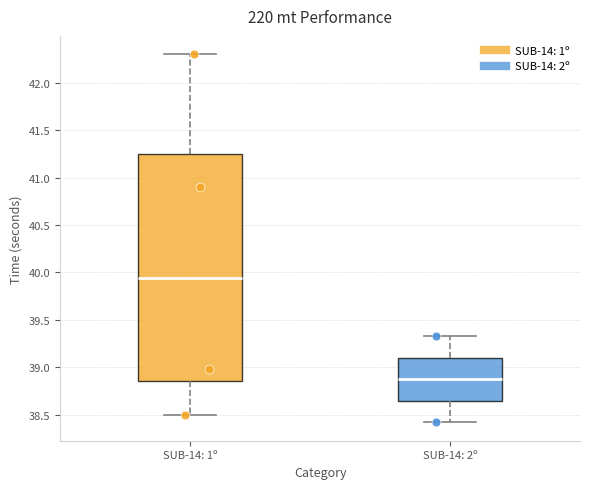

Reading left to right, read every box against the y-axis: the position of its median line, the range the box covers, and the ends of its whiskers. The values are not printed on the chart, so give them approximately, as read against the axis.

SUB-14: 1º: median 39.95, box 38.85 to 41.25, whiskers 38.50 to 42.30
SUB-14: 2º: median 38.90, box 38.65 to 39.10, whiskers 38.40 to 39.35